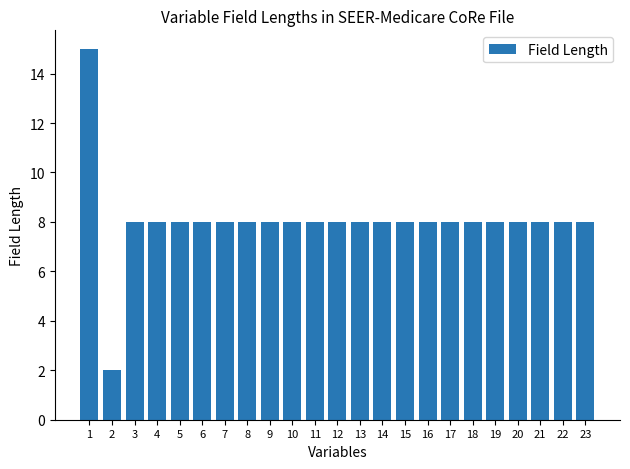

What is the average value?

8